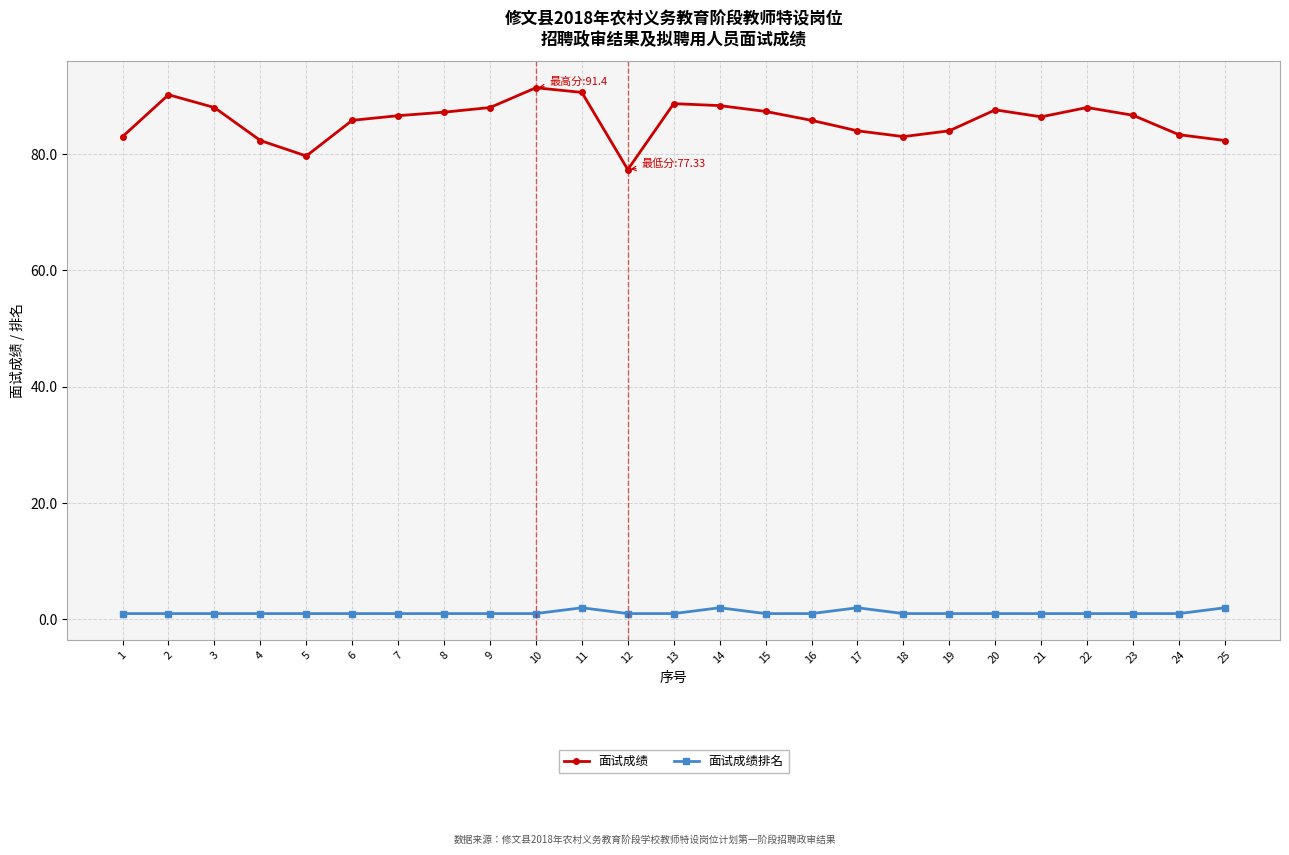

How many categories are shown in the chart?

25